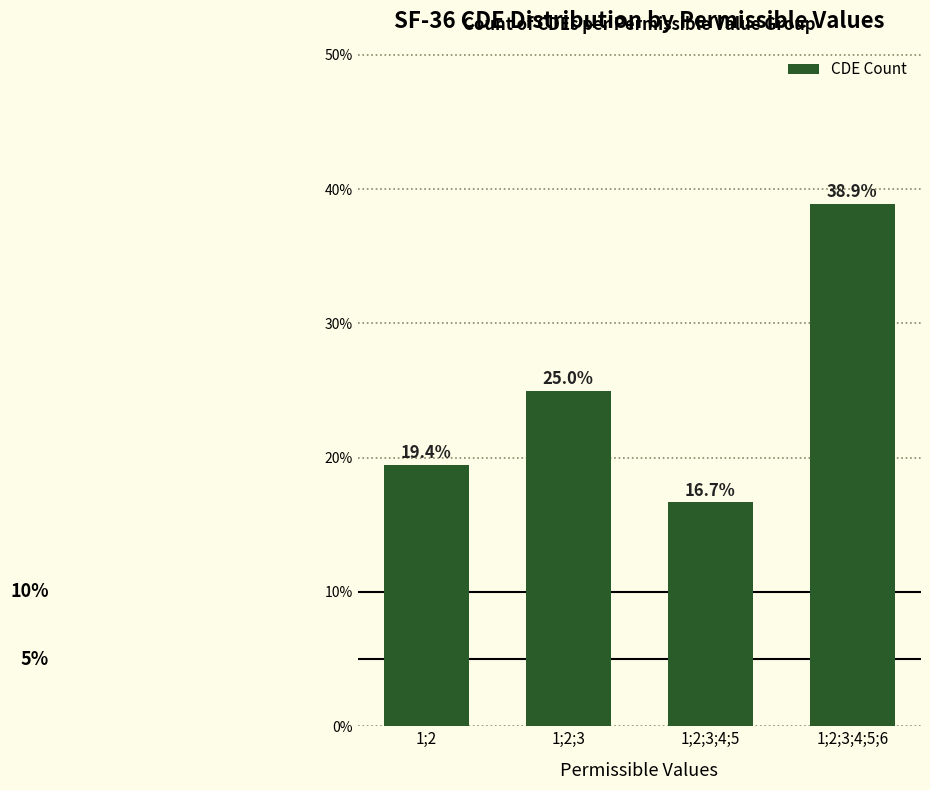

Are the bars horizontal?

No